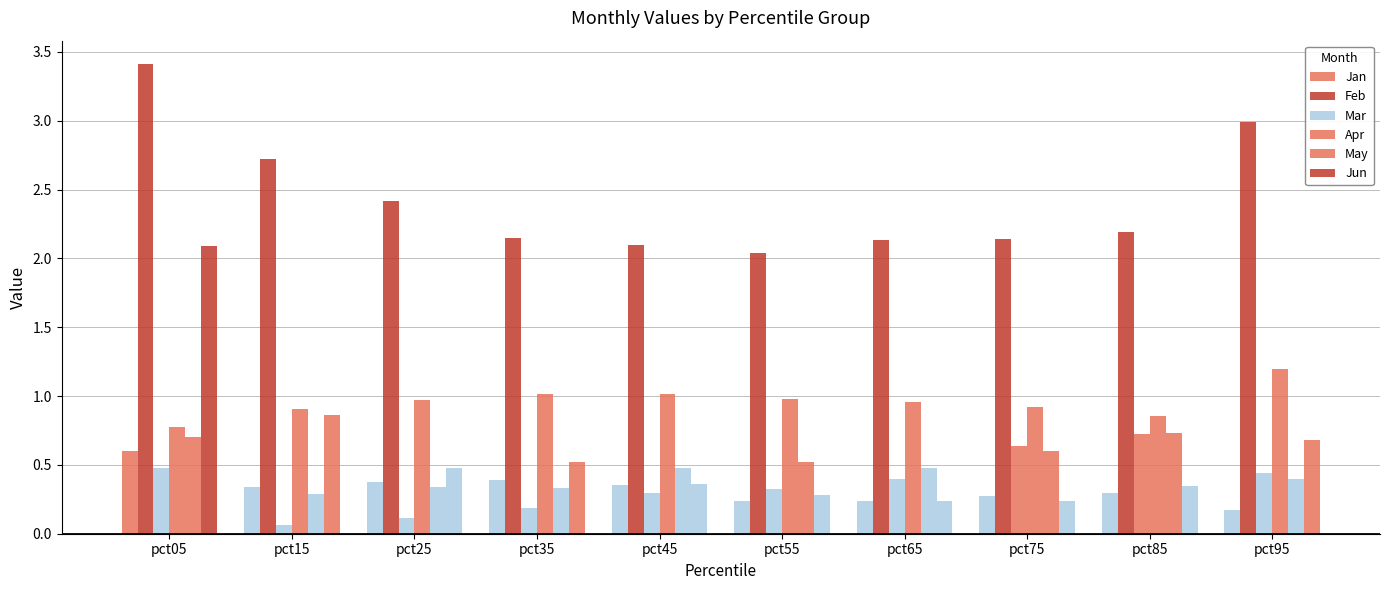

How many bars are there in each group?

6